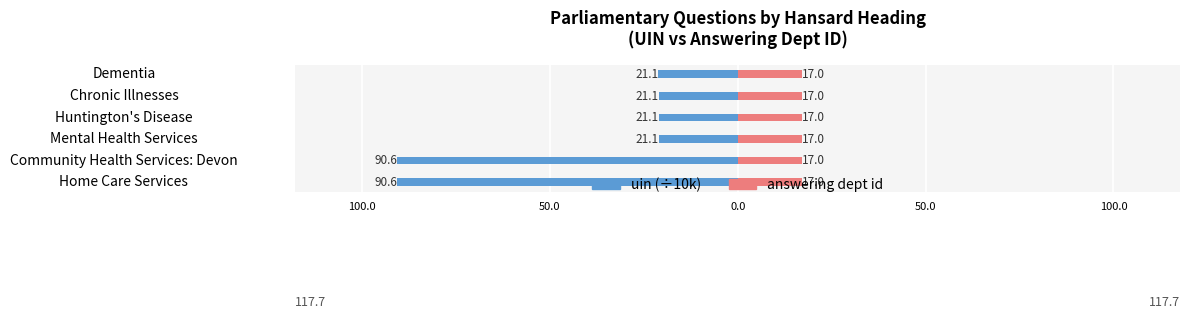

How many bars are there in total?

12